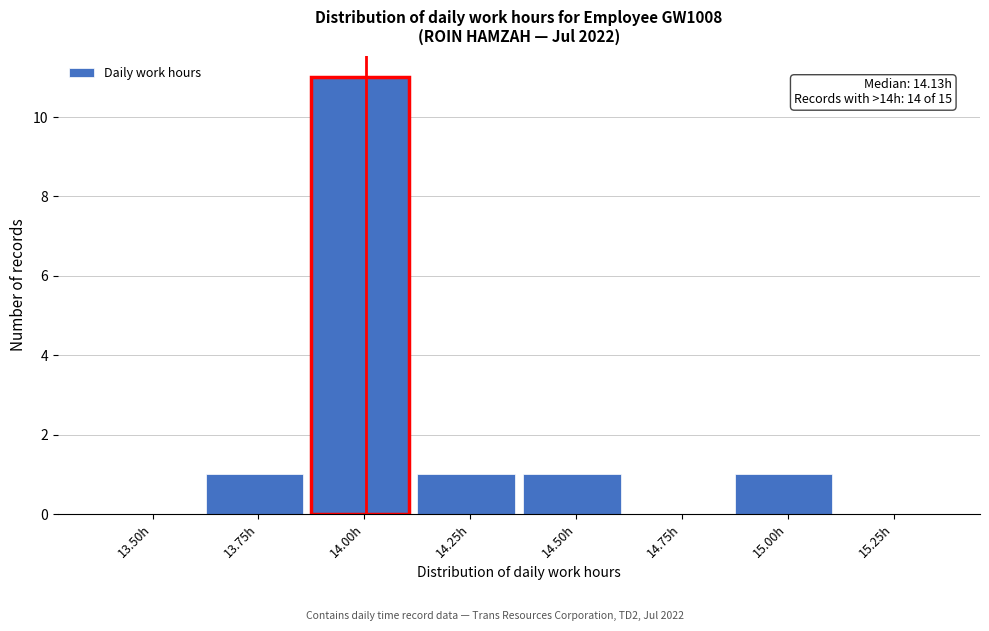

Reading left to right, what are all the values shown in this chart?

13.50h=0	13.75h=1	14.00h=11	14.25h=1	14.50h=1	14.75h=0	15.00h=1	15.25h=0